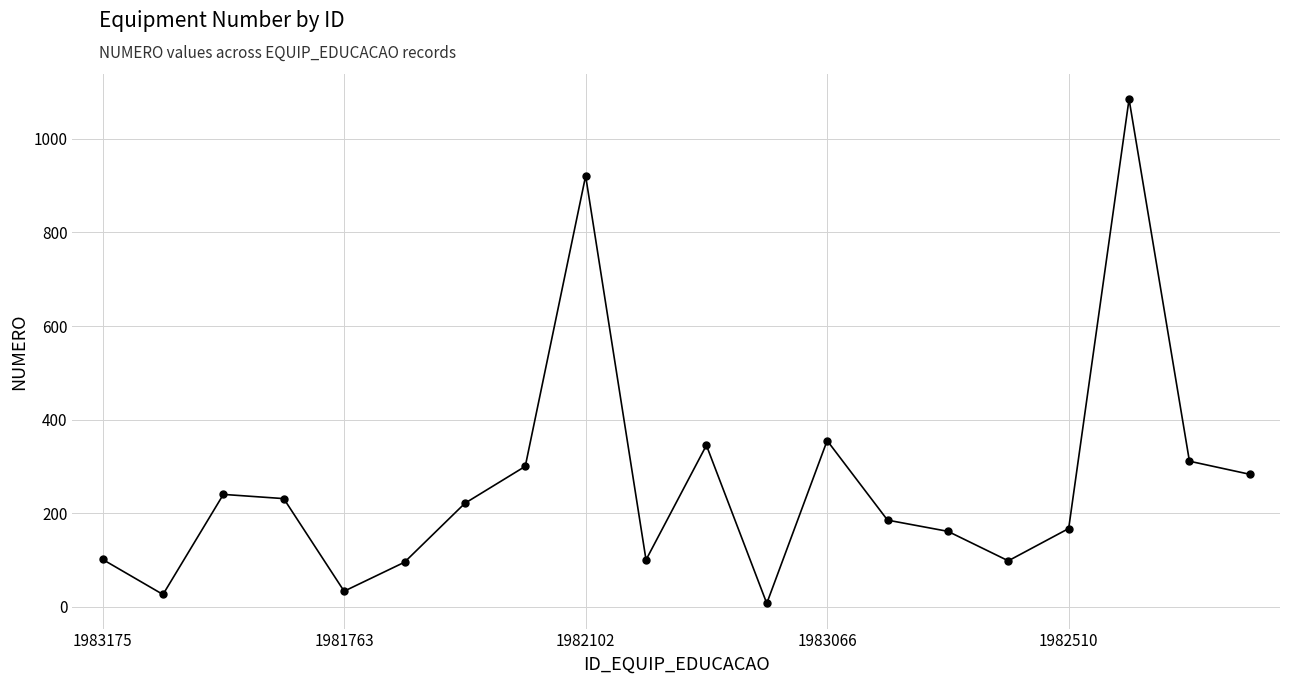

What is the smallest value displayed?

7